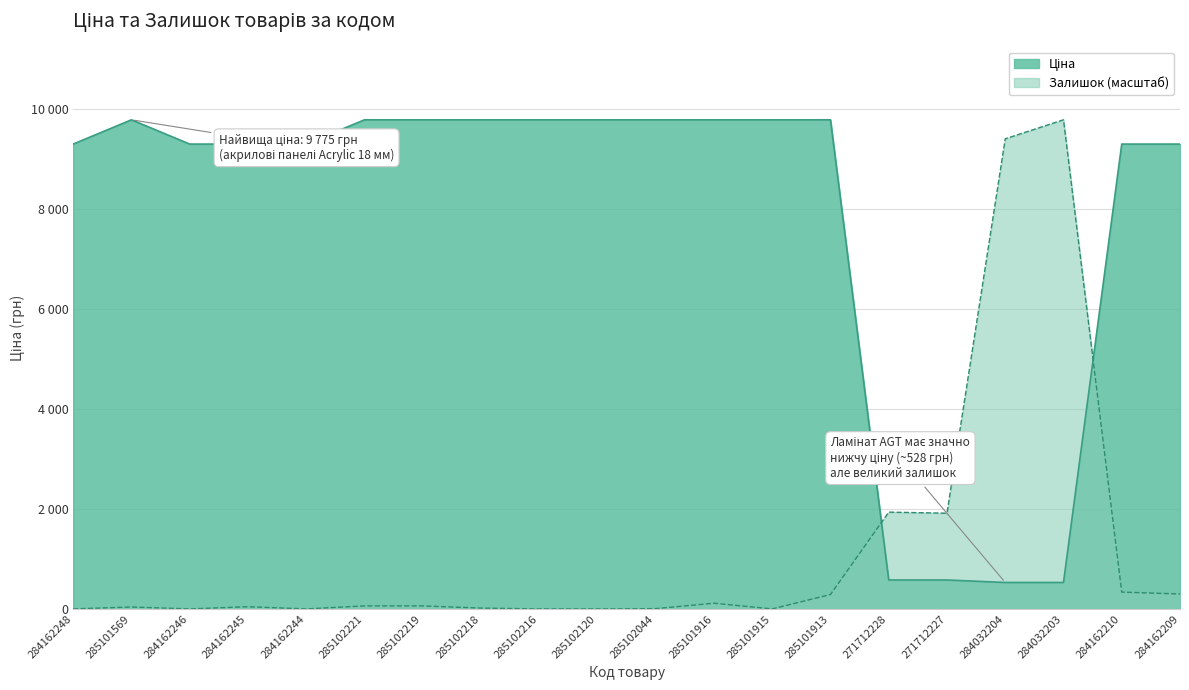

What is the average value of the Ціна series?

7785.5